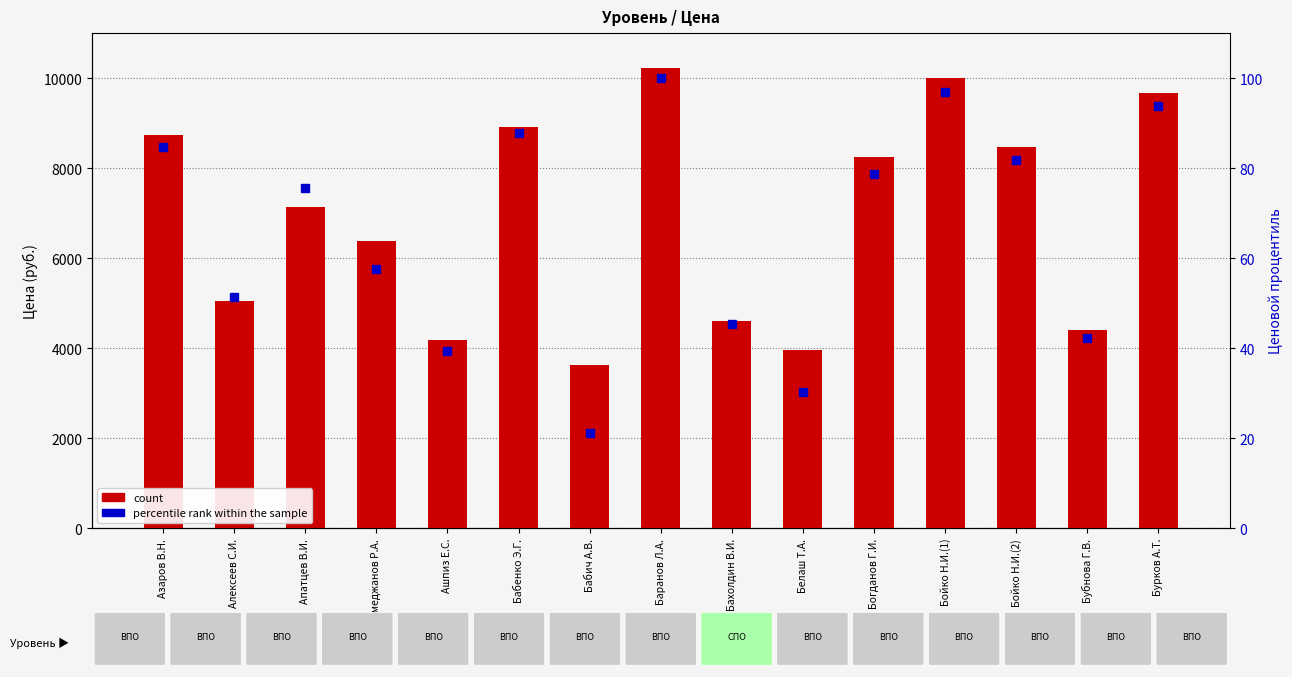

What is the highest value of the price series?

10230.0